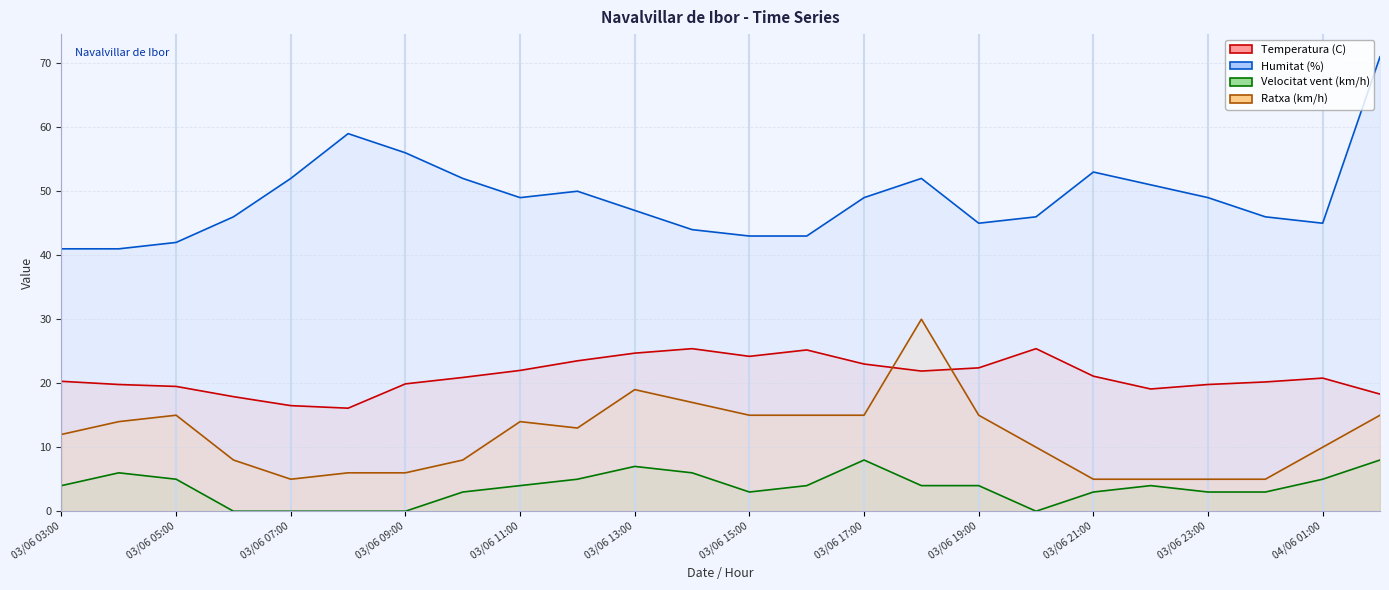

What is the maximum value shown in the chart?

71.0